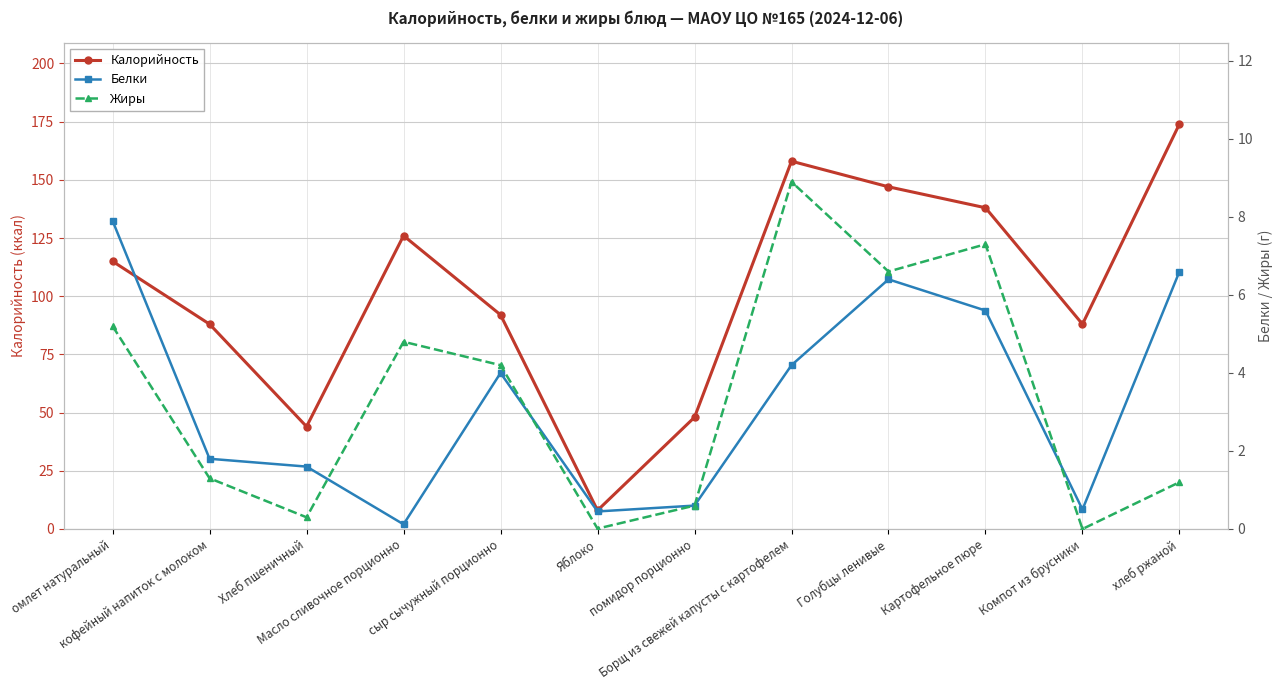

True or false: Жиры and Белки cross at least once.

True